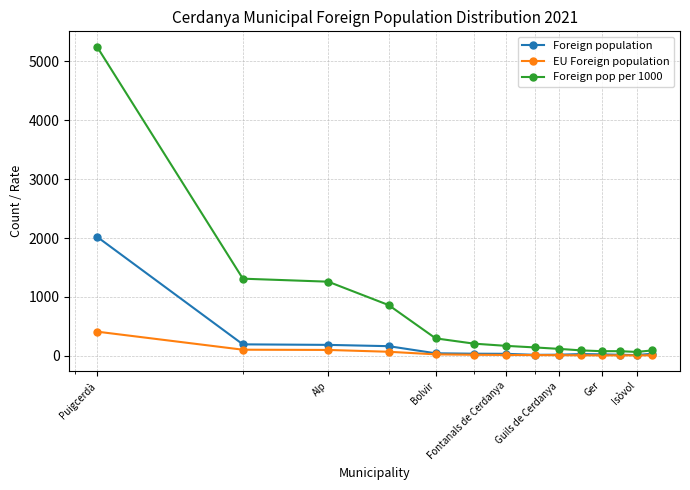

What is the maximum value shown in the chart?

5250